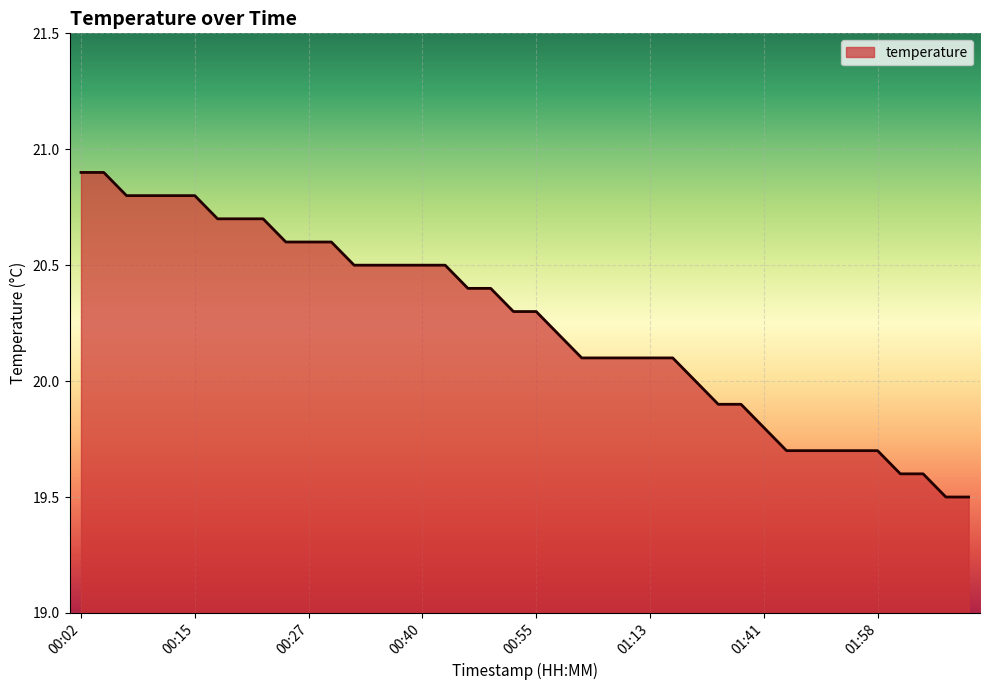

What is the difference between the maximum and minimum values?

1.4